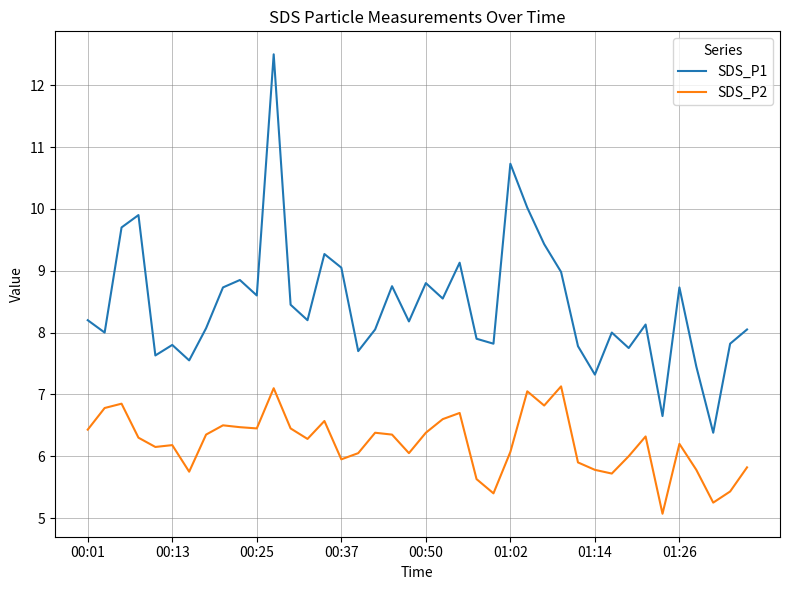

Rank the series by their average value, from lowest to highest.

SDS_P2, SDS_P1